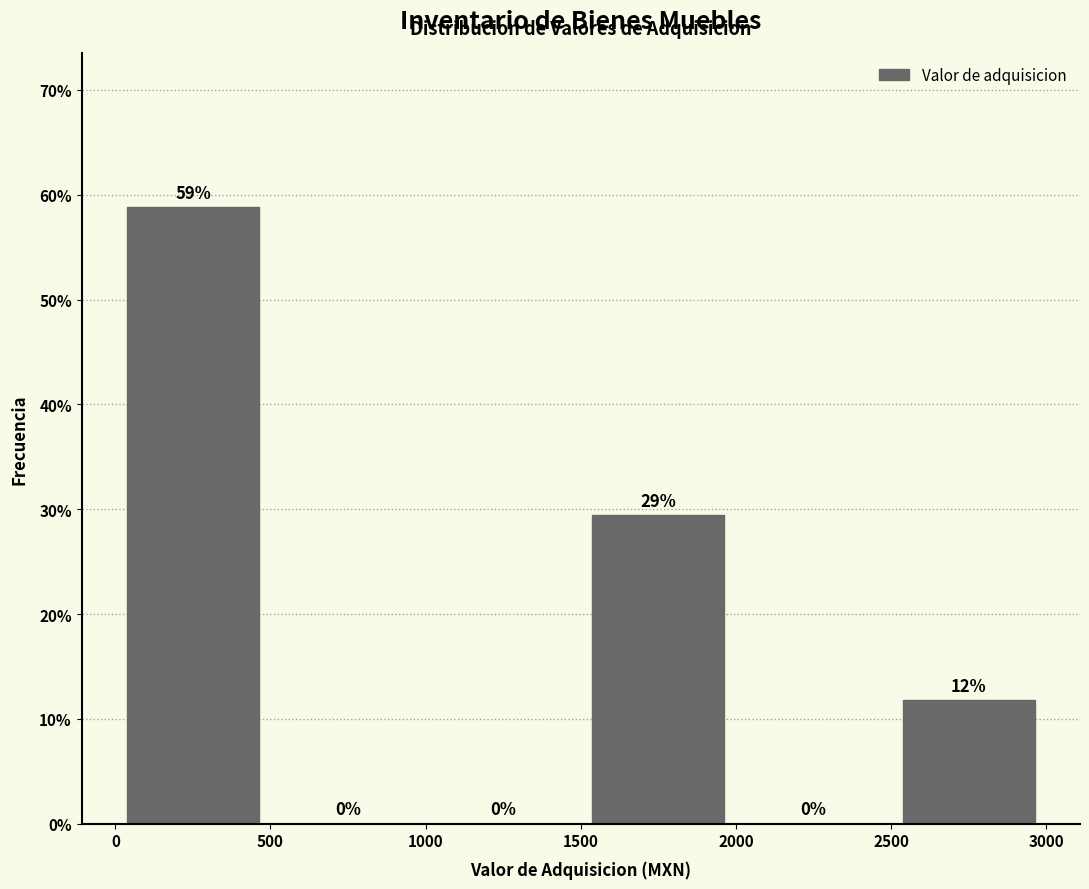

Which range on the x-axis has the tallest bar?

0 to 500